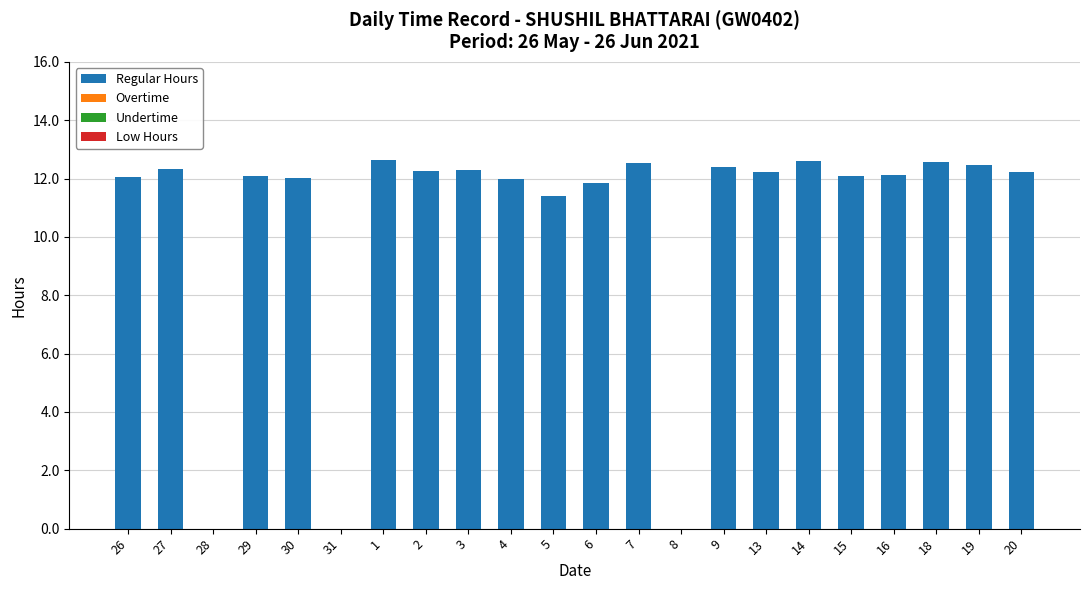

Between 31 and 6, which is larger?

6